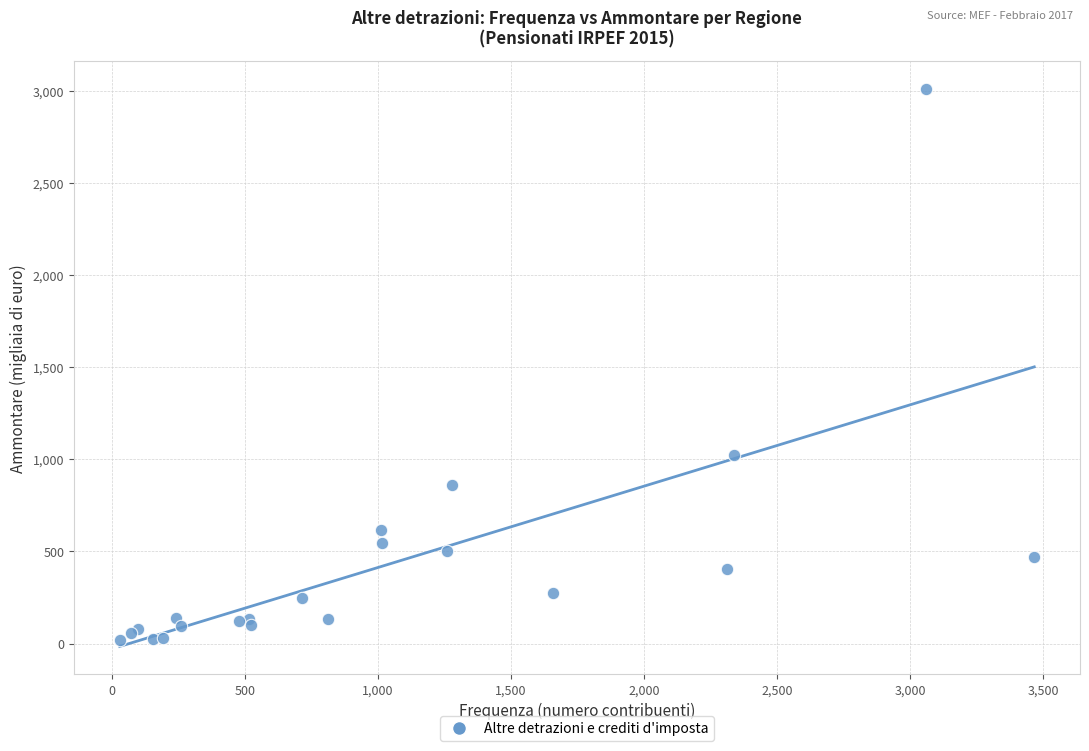

What Y value in the scatter plot is closest to 1516?

1021